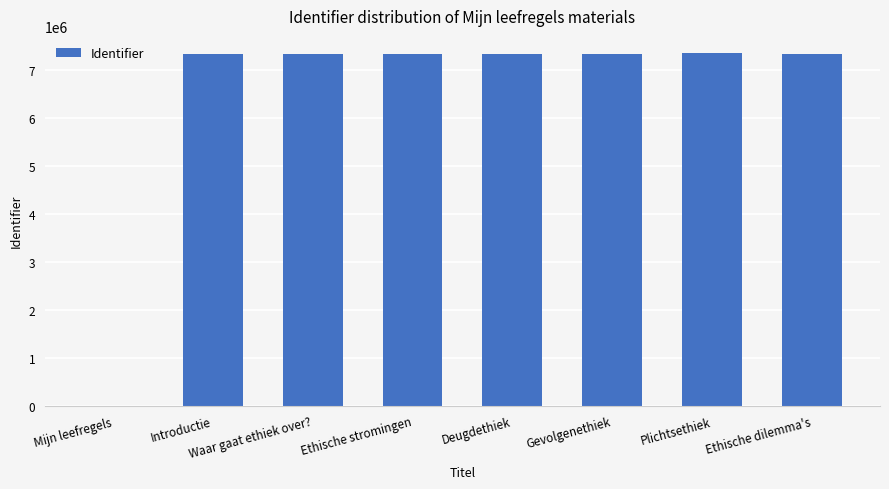

How many values are above zero?

7